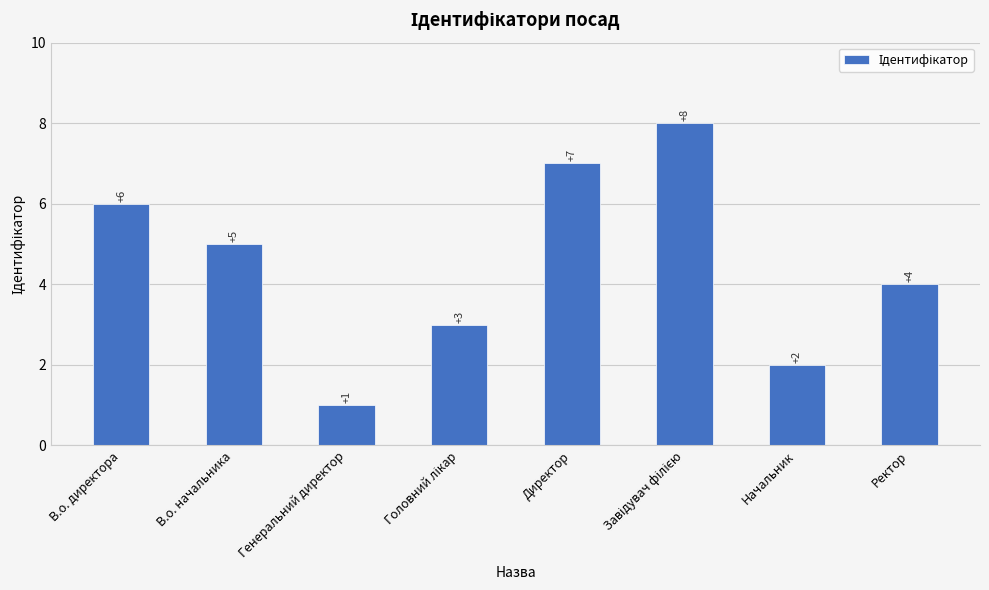

What is the value of the 4th bar from the left?

3